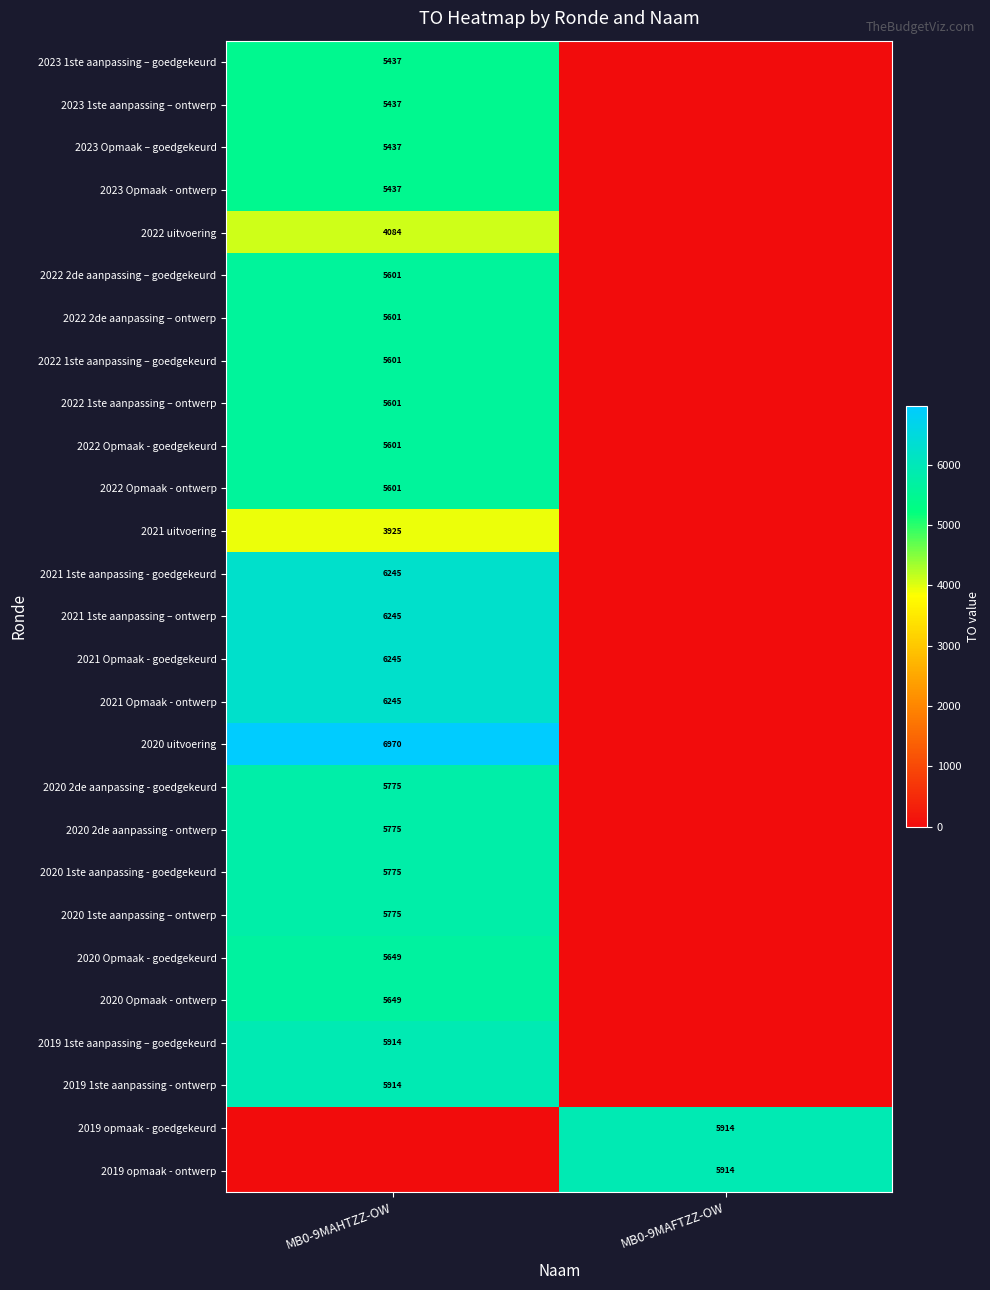

At how many categories does at least one series exceed 5535?

2